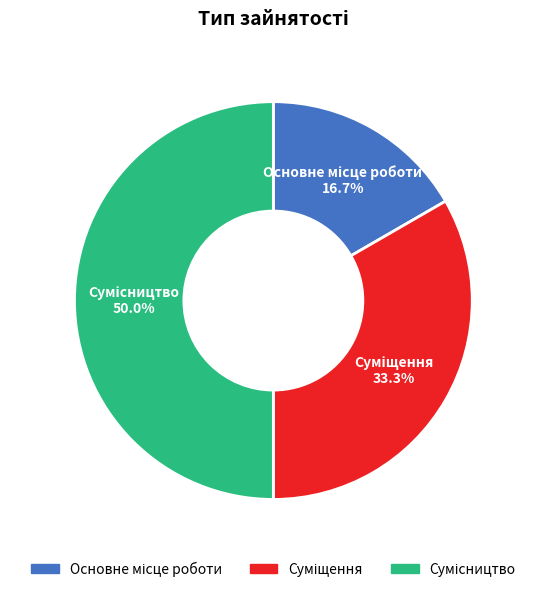

Does Основне місце роботи account for over 50% of the chart?

No